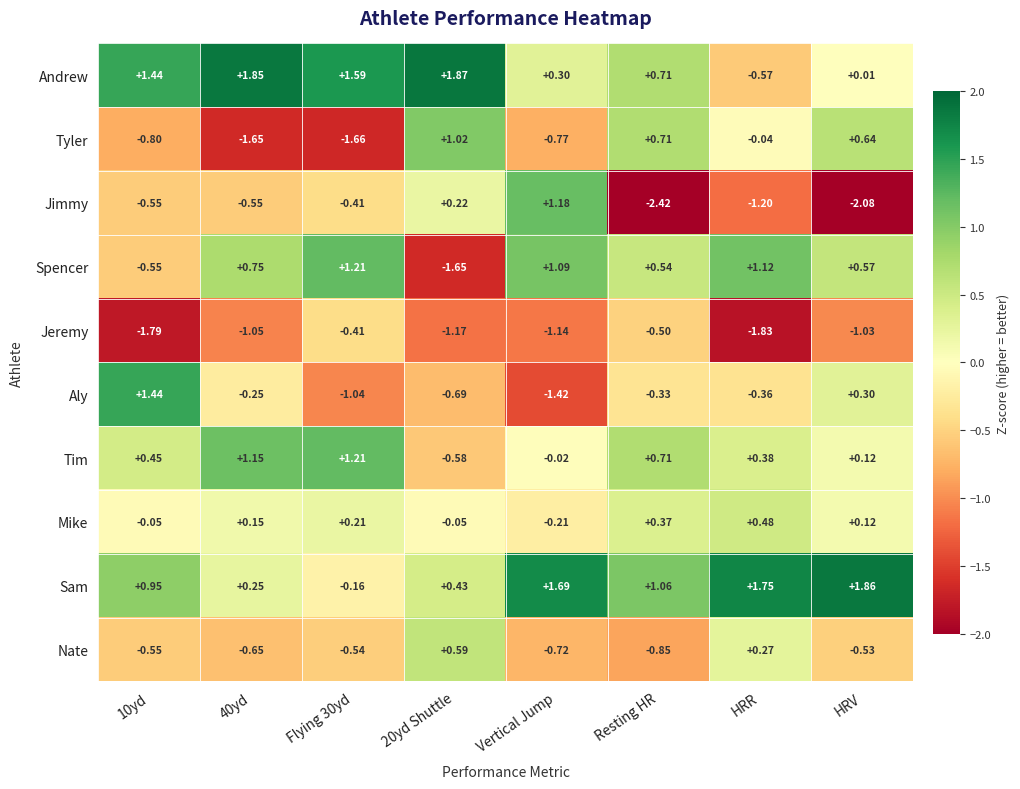

Between 40yd and Flying 30yd, which series saw the biggest shift?

Aly